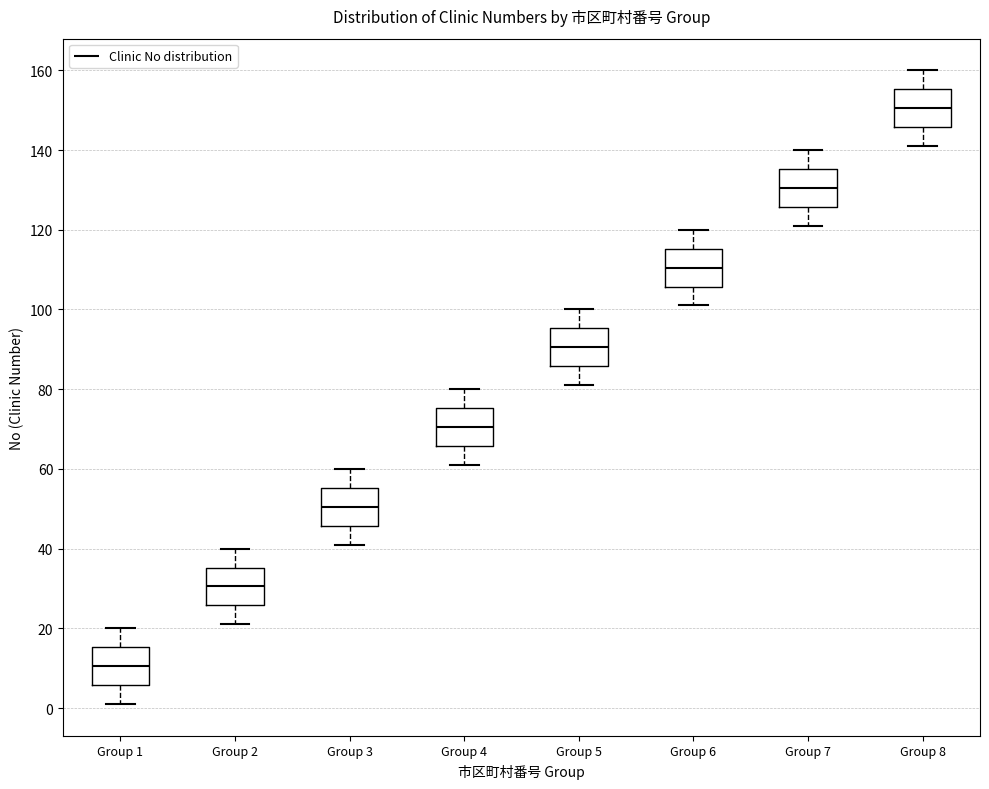

Reading left to right, read every box against the y-axis: the position of its median line, the range the box covers, and the ends of its whiskers. The values are not printed on the chart, so give them approximately, as read against the axis.

Group 1: median 10, box 6 to 16, whiskers 2 to 20
Group 2: median 30, box 26 to 36, whiskers 22 to 40
Group 3: median 50, box 46 to 56, whiskers 42 to 60
Group 4: median 70, box 66 to 76, whiskers 62 to 80
Group 5: median 90, box 86 to 96, whiskers 82 to 100
Group 6: median 110, box 106 to 116, whiskers 102 to 120
Group 7: median 130, box 126 to 136, whiskers 122 to 140
Group 8: median 150, box 146 to 156, whiskers 142 to 160